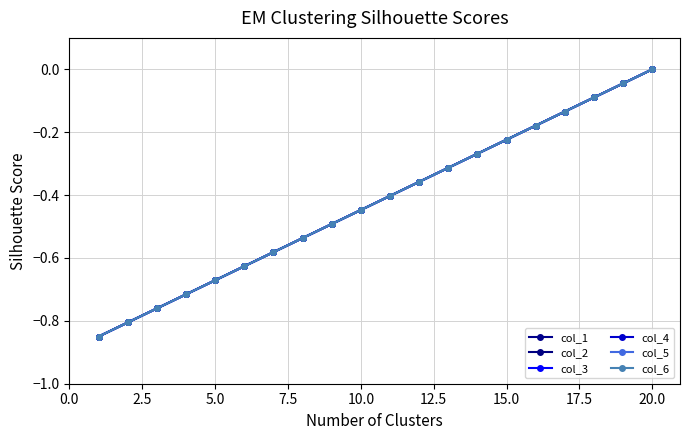

Reading right to left, extract all data points from this chart.

col_1: 0.0	-0.0	-0.1	-0.1	-0.2	-0.2	-0.3	-0.3	-0.4	-0.4	-0.4	-0.5	-0.5	-0.6	-0.6	-0.7	-0.7	-0.8	-0.8	-0.8
col_2: 0.0	-0.0	-0.1	-0.1	-0.2	-0.2	-0.3	-0.3	-0.4	-0.4	-0.4	-0.5	-0.5	-0.6	-0.6	-0.7	-0.7	-0.8	-0.8	-0.8
col_3: 0.0	-0.0	-0.1	-0.1	-0.2	-0.2	-0.3	-0.3	-0.4	-0.4	-0.4	-0.5	-0.5	-0.6	-0.6	-0.7	-0.7	-0.8	-0.8	-0.8
col_4: 0.0	-0.0	-0.1	-0.1	-0.2	-0.2	-0.3	-0.3	-0.4	-0.4	-0.4	-0.5	-0.5	-0.6	-0.6	-0.7	-0.7	-0.8	-0.8	-0.8
col_5: 0.0	-0.0	-0.1	-0.1	-0.2	-0.2	-0.3	-0.3	-0.4	-0.4	-0.4	-0.5	-0.5	-0.6	-0.6	-0.7	-0.7	-0.8	-0.8	-0.8
col_6: 0.0	-0.0	-0.1	-0.1	-0.2	-0.2	-0.3	-0.3	-0.4	-0.4	-0.4	-0.5	-0.5	-0.6	-0.6	-0.7	-0.7	-0.8	-0.8	-0.8